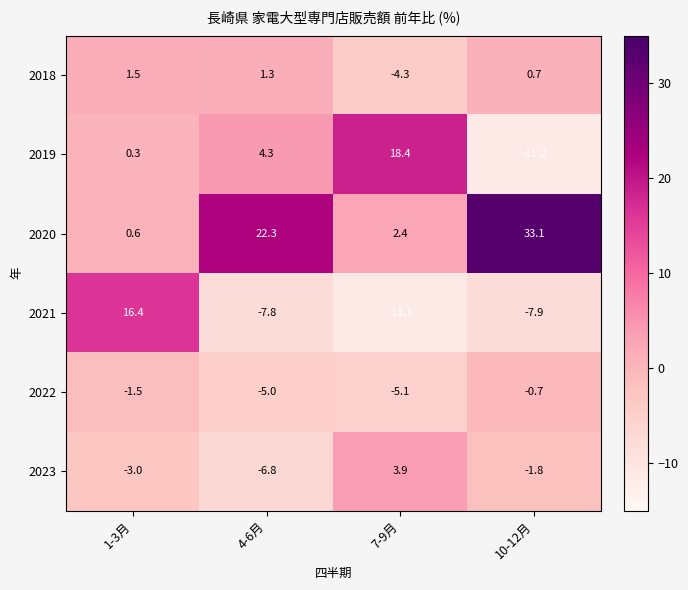

Between 4-6月 and 10-12月, which series saw the biggest shift?

2019